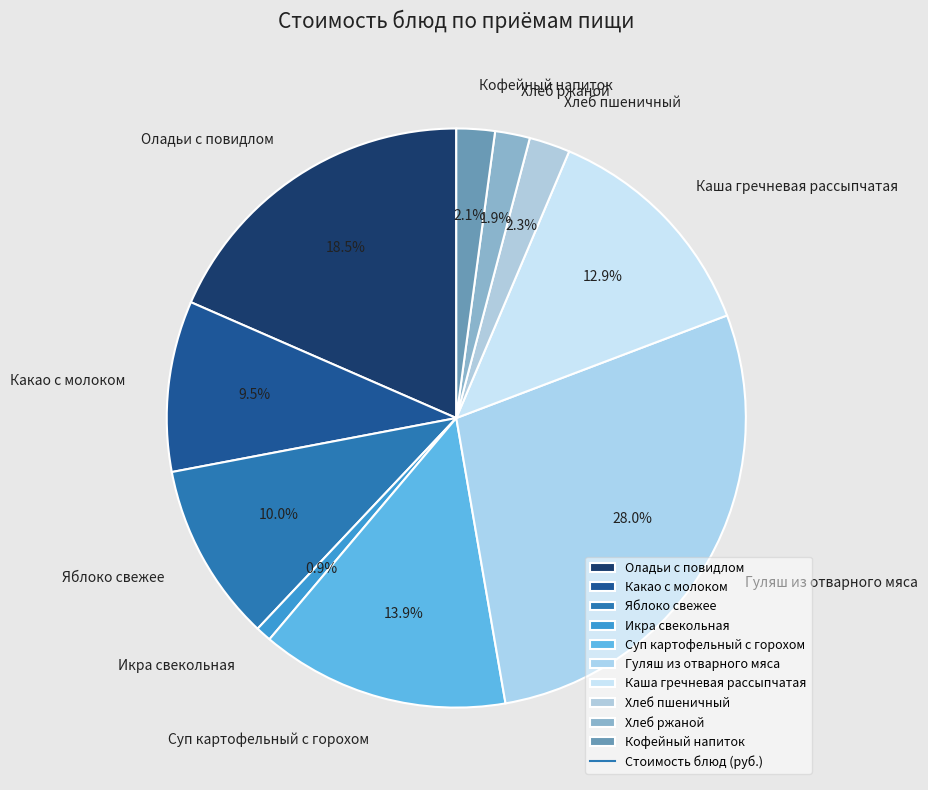

Is Гуляш из отварного мяса the majority of the pie?

No